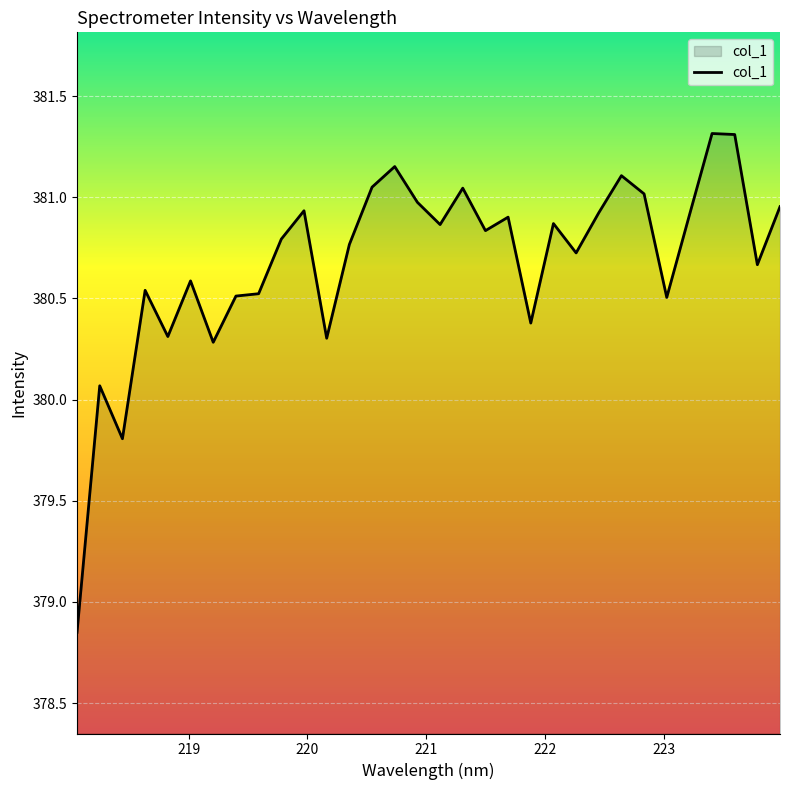

What is the greatest value displayed?

381.3